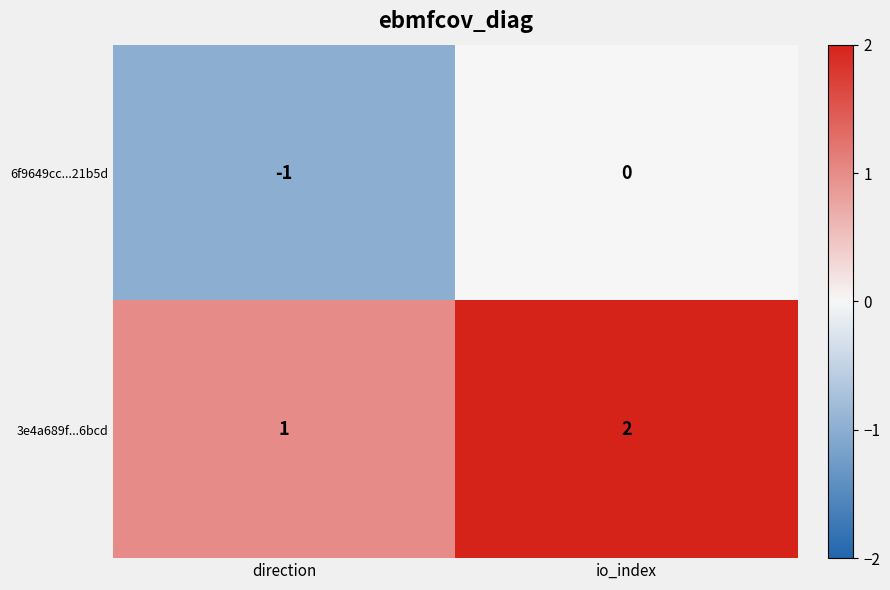

Reading right to left, what are all the values shown in this chart?

6f9649cc...21b5d: io_index=0	direction=-1
3e4a689f...6bcd: io_index=2	direction=1